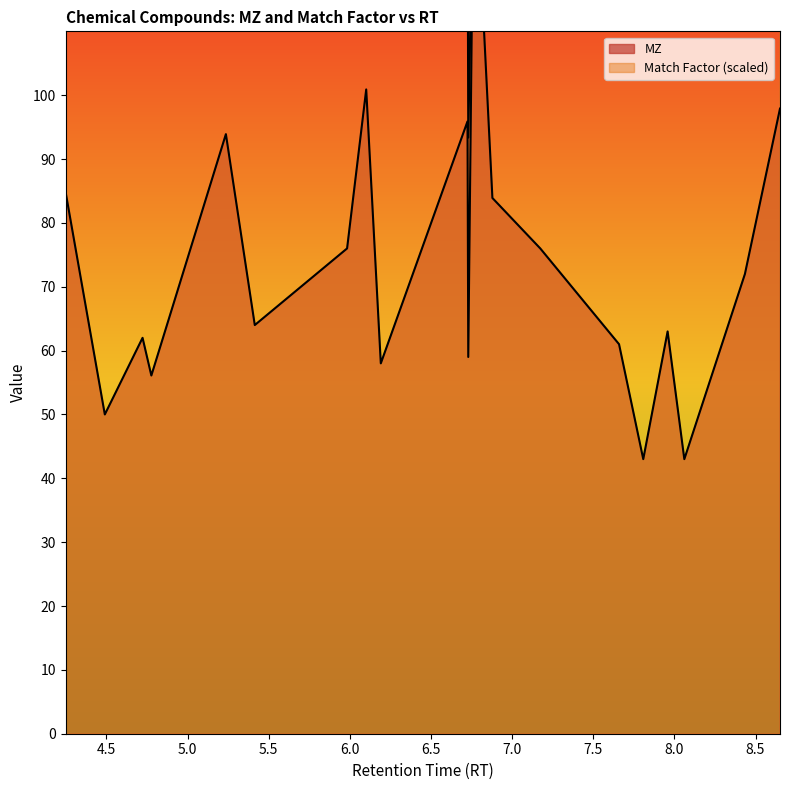

Which has a higher value, 8.06115341324183 or 6.72511029224404?

6.72511029224404